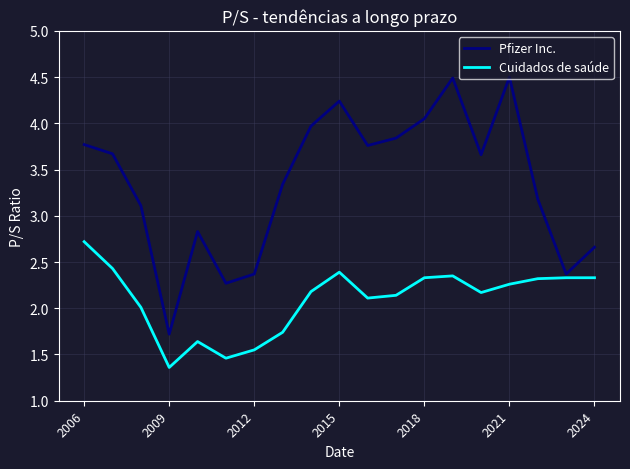

What are all the series names shown in the legend?

Pfizer Inc., Cuidados de saúde